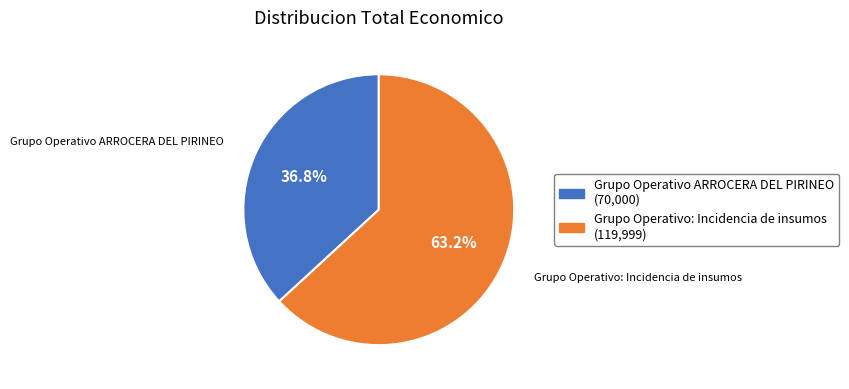

To the nearest percent, what is the difference between the Grupo Operativo ARROCERA DEL PIRINEO and Grupo Operativo: Incidencia de insumos slice percentages?

26%